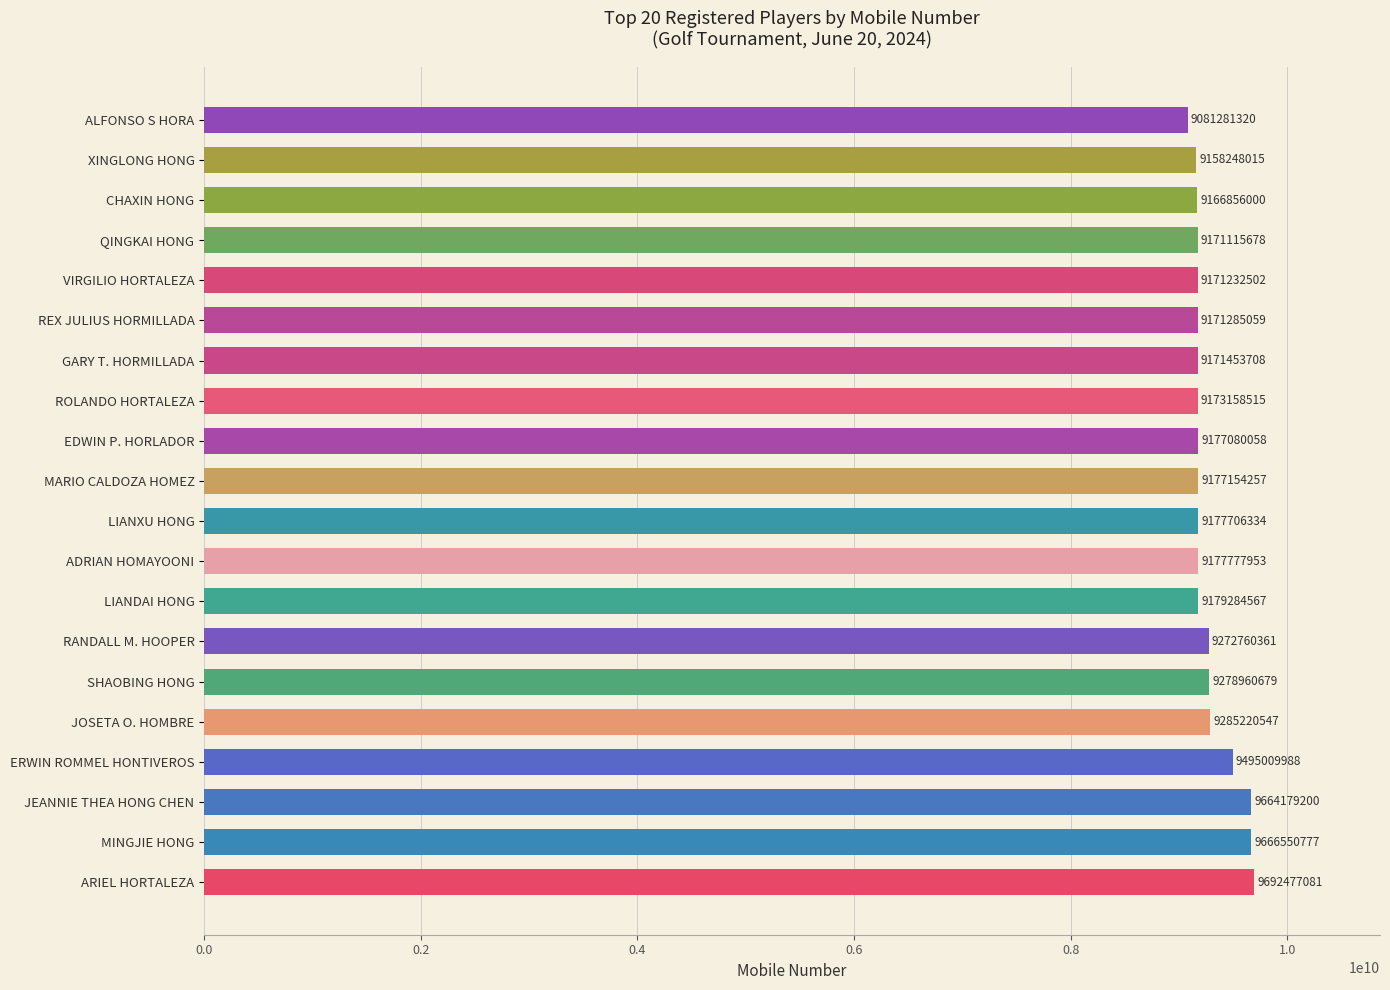

What is the change in value from RANDALL M. HOOPER to REX JULIUS HORMILLADA?

-101475302